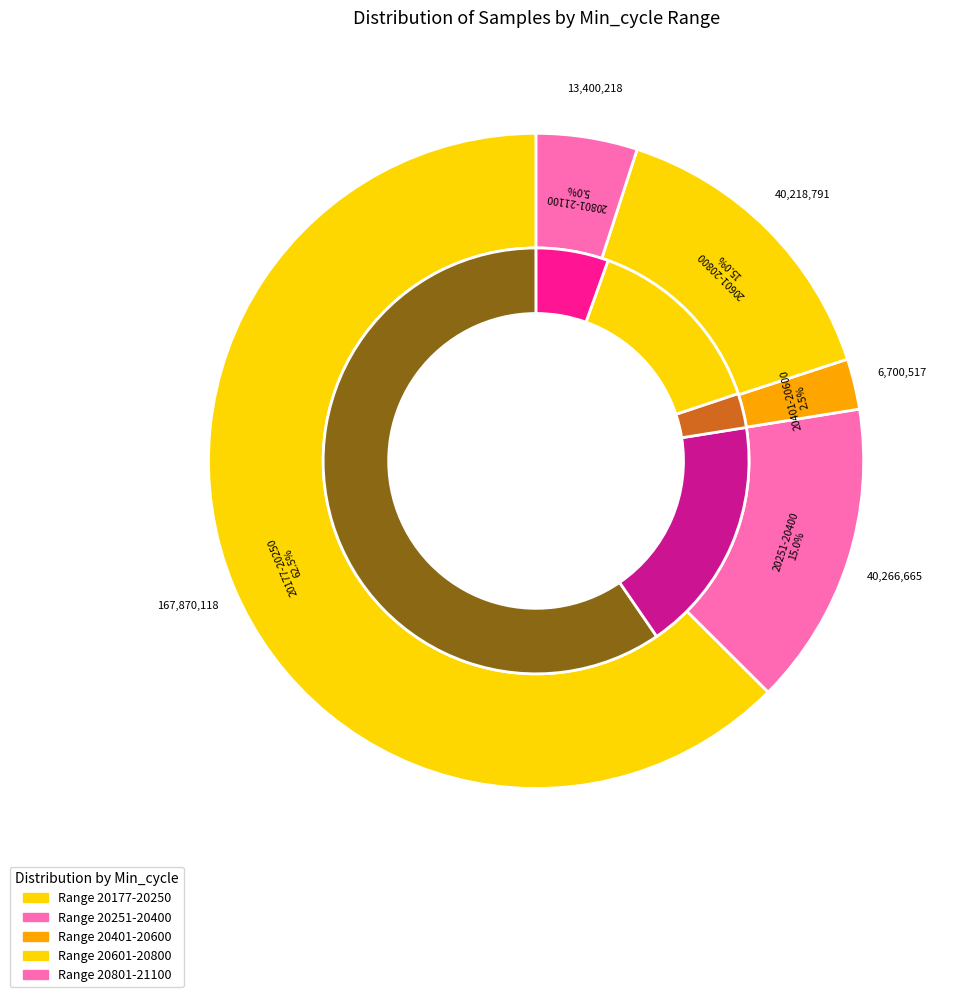

True or false: 88 accounts for 14% of the total.

False